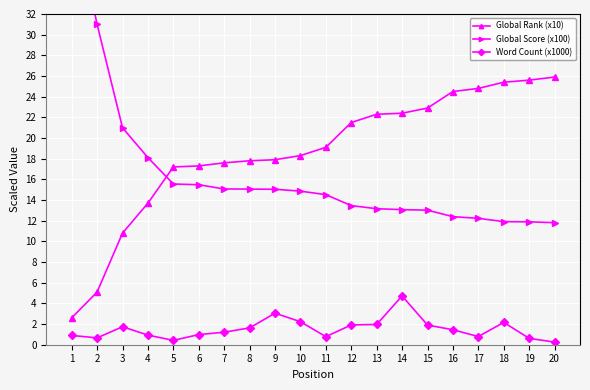

What is the lowest value of the Global Rank (x10) series?

2.6